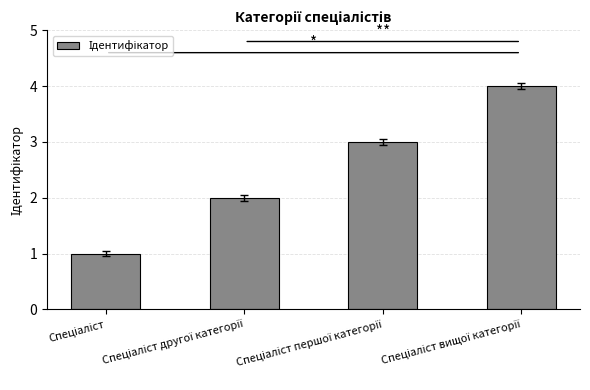

Reading right to left, list all the values displayed in this chart.

4	3	2	1